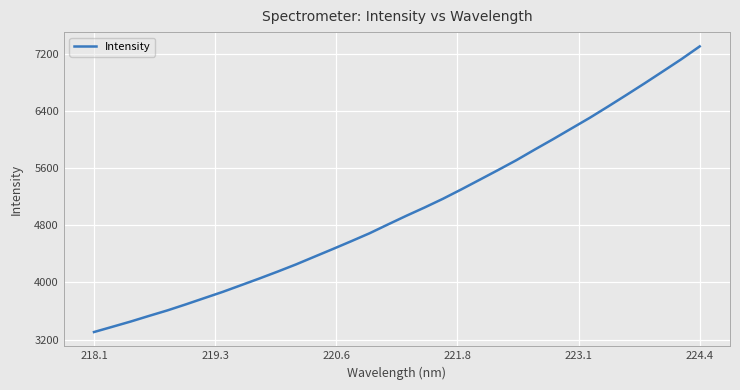

How many lines are shown in the chart?

1